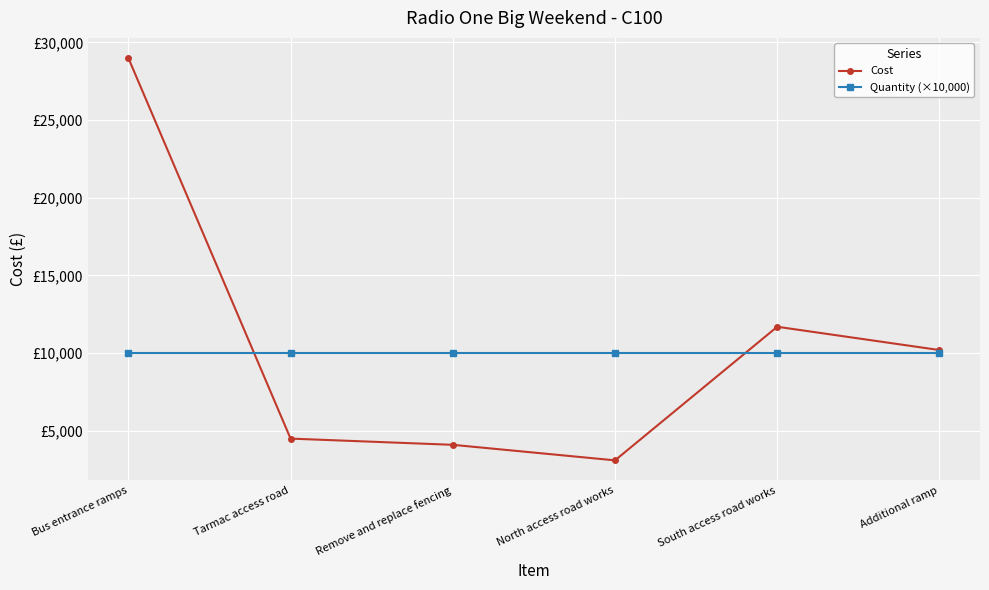

Which category has the lowest value in the Cost series?

North access road works